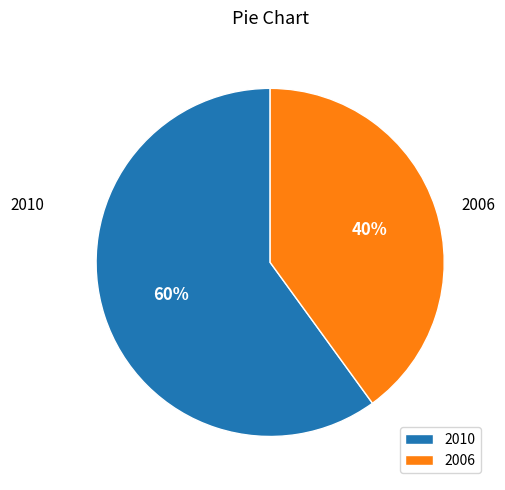

Approximately how many times larger is the value at 2006 compared to 2010?

0.7